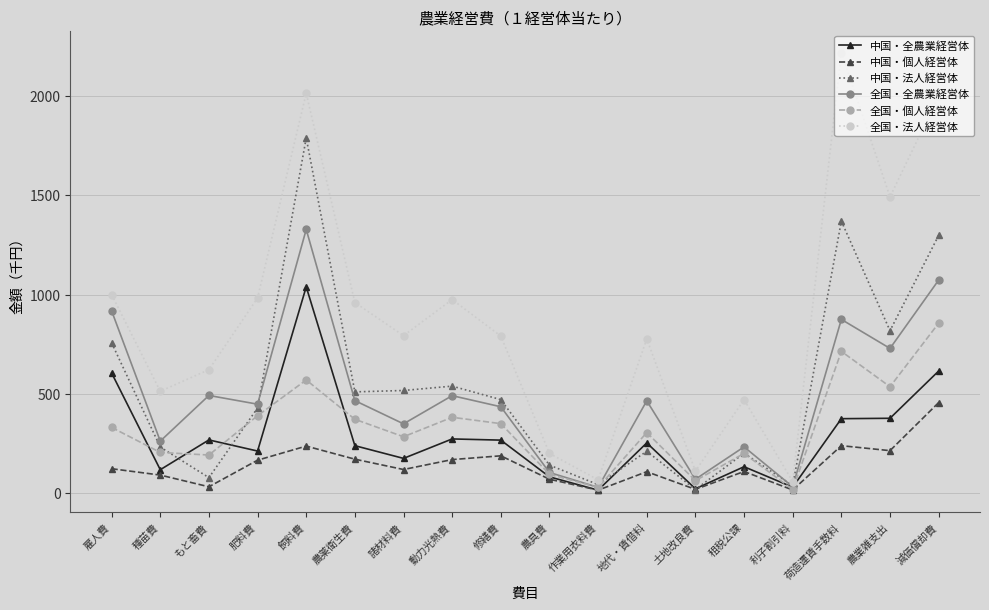

What is the greatest value displayed?

2219